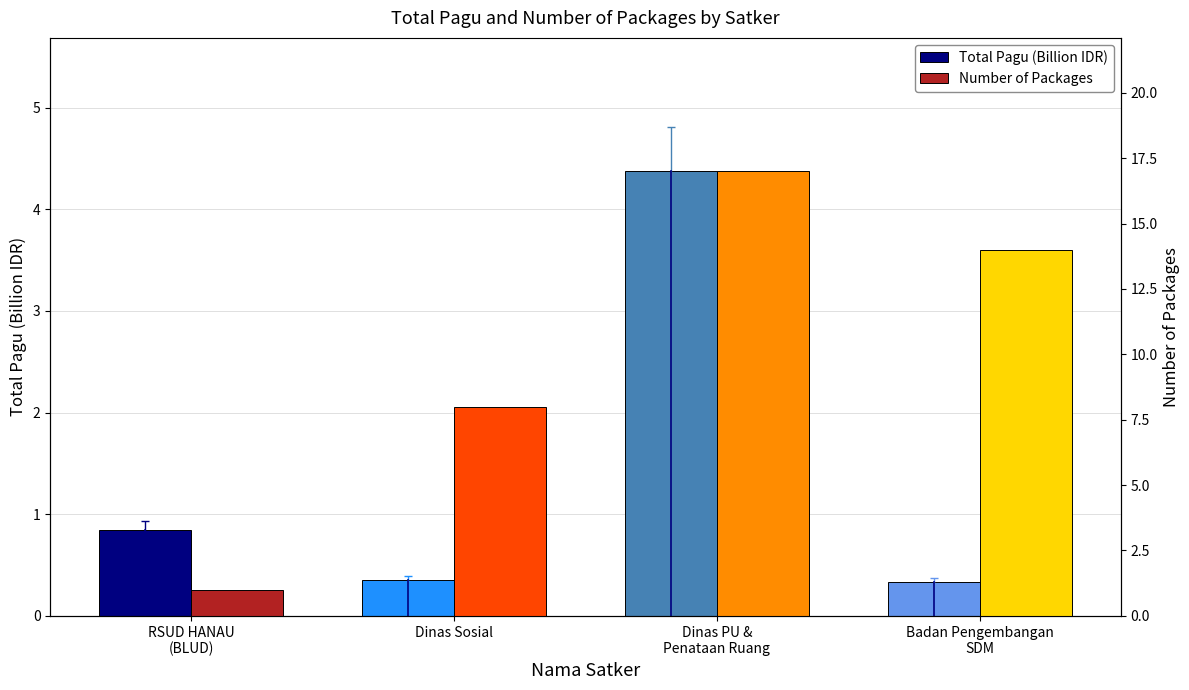

What is the label of the 3rd bar from the right?

Dinas Sosial